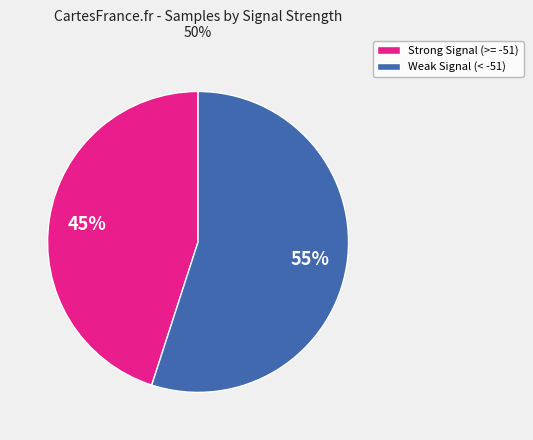

To the nearest percent, what is the average slice percentage?

50%